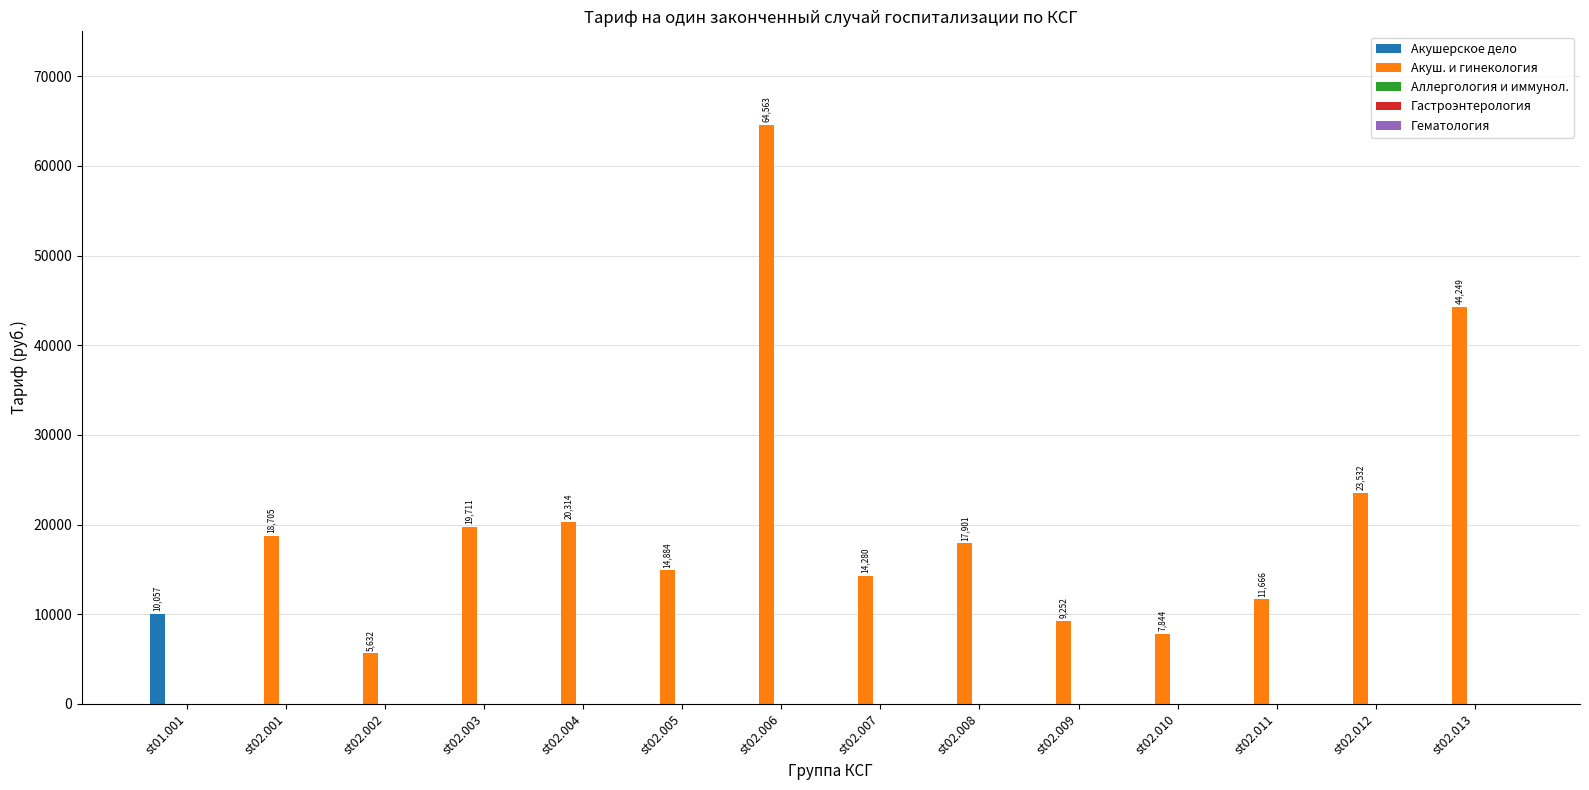

What is the sum of all Акушерское дело values?

10056.5